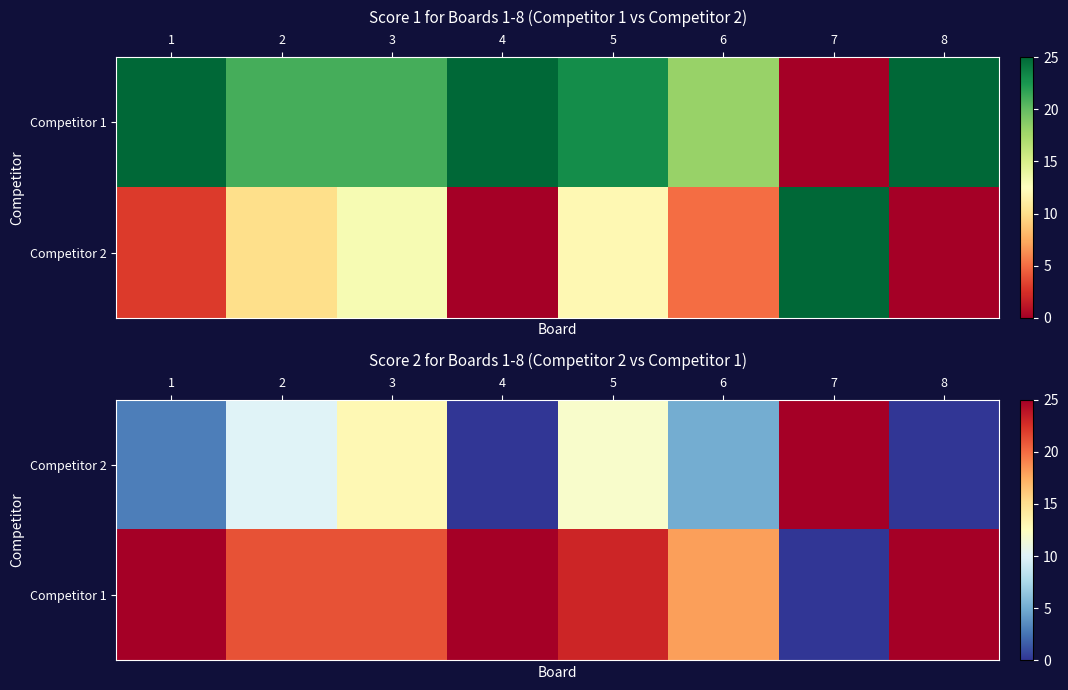

At which label does Competitor 1 reach its minimum?

7